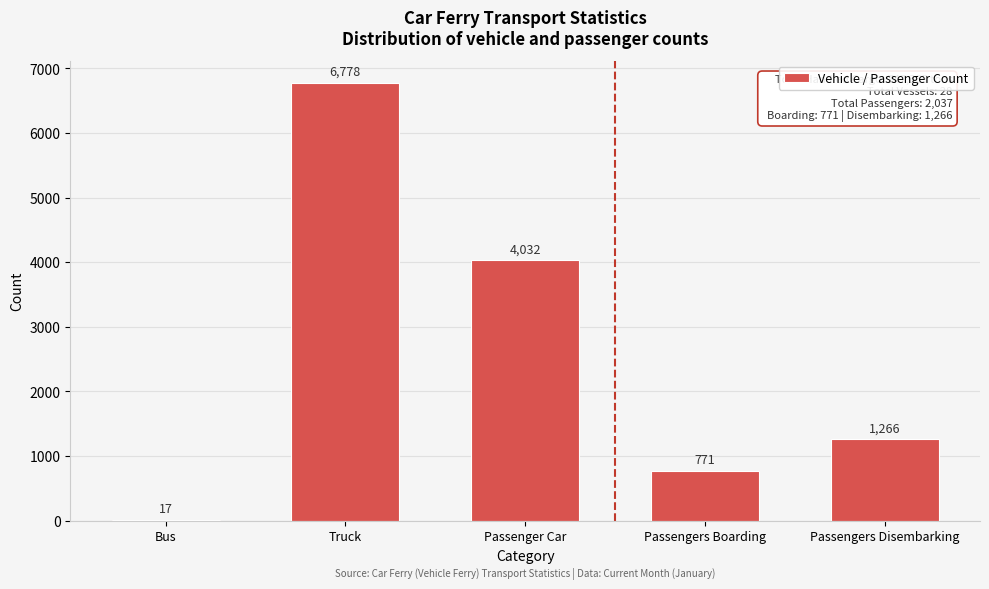

Reading left to right, transcribe all the data shown in this chart.

Bus=17	Truck=6778	Passenger Car=4032	Passengers Boarding=771	Passengers Disembarking=1266